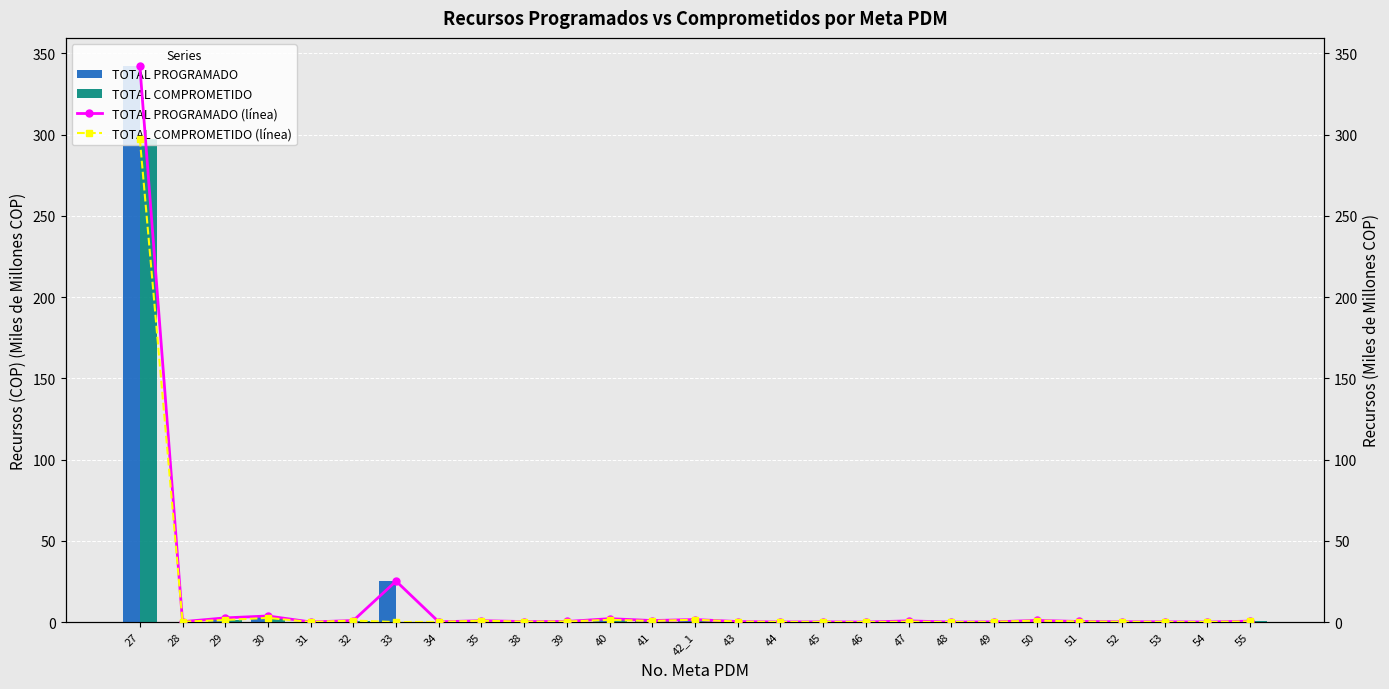

Which label corresponds to the largest value in the chart?

27